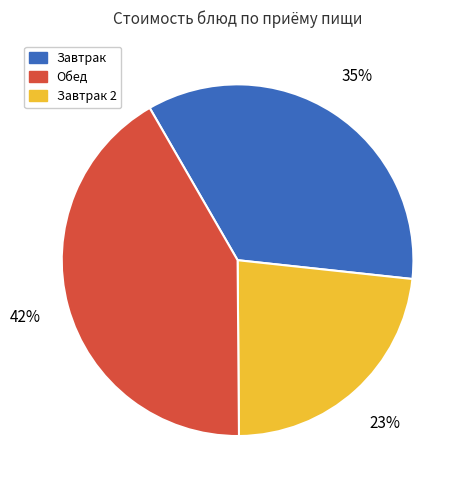

Is there a majority slice in this chart?

No